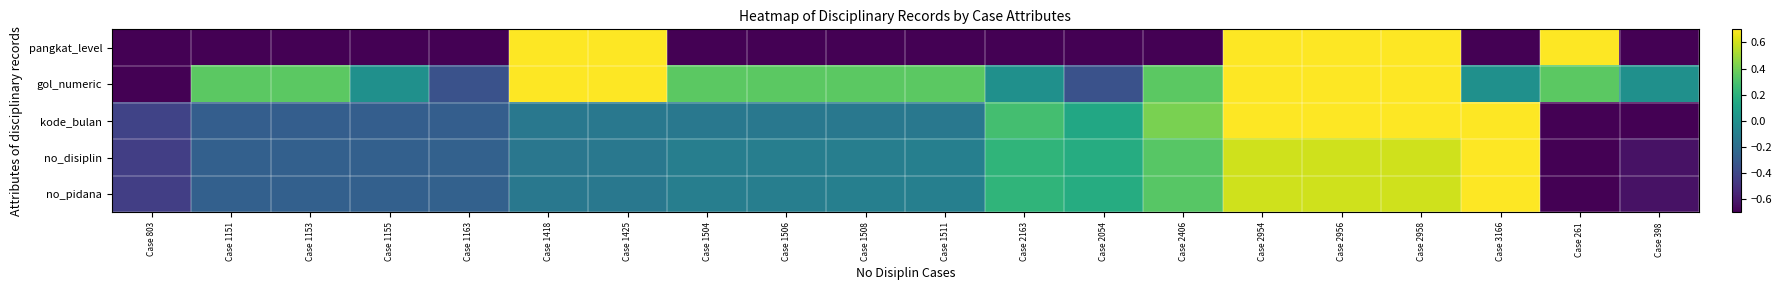

Rank the series at Case 2958 from lowest to highest value.

no_disiplin, no_pidana, pangkat_level, gol_numeric, kode_bulan